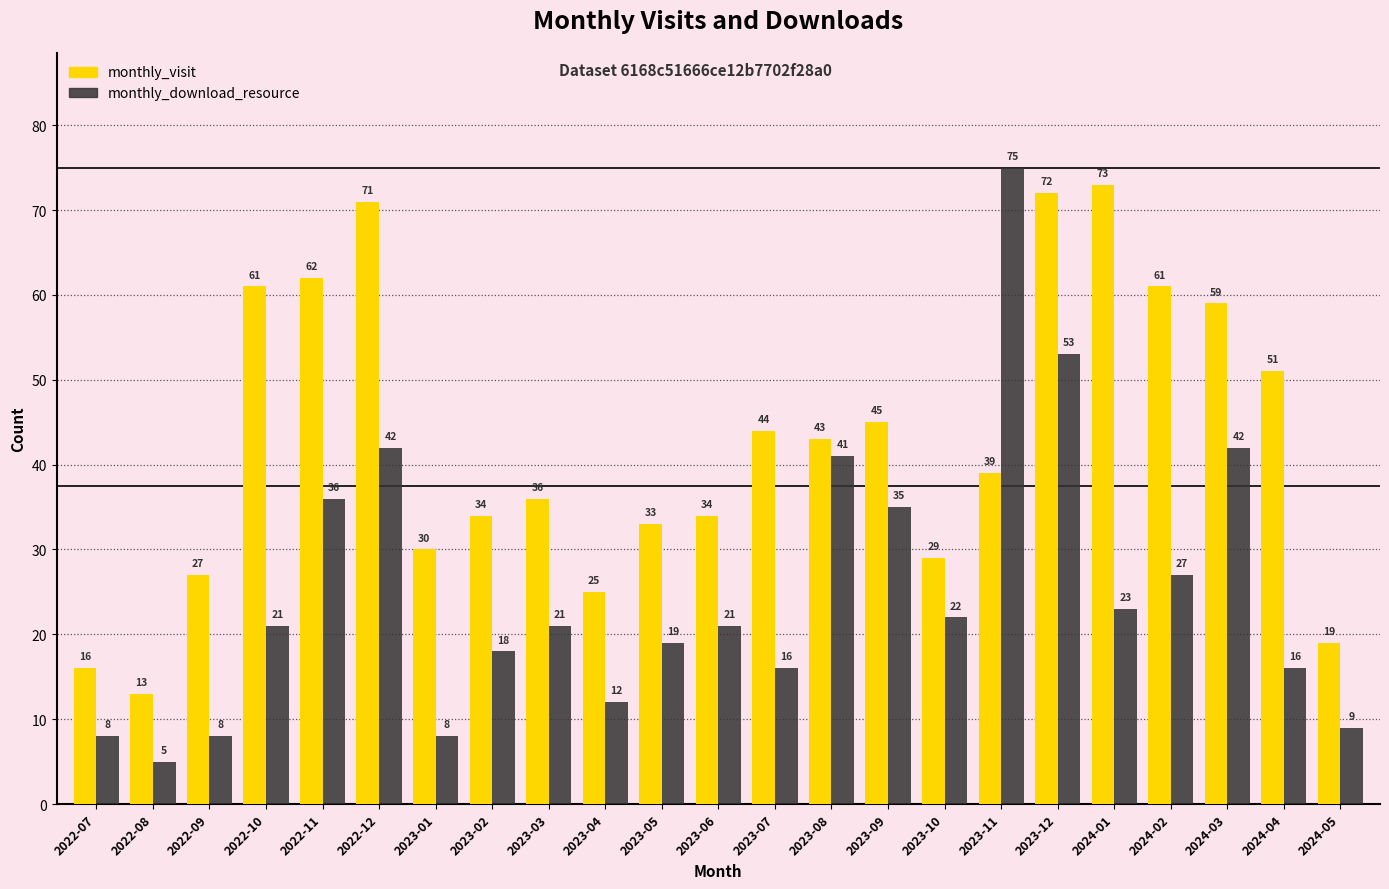

What value does the monthly_download_resource series have at 2023-09?

35